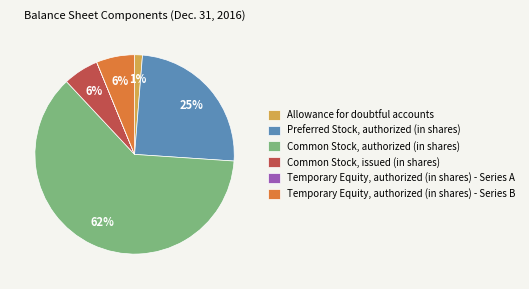

Is there a majority slice in this chart?

Yes